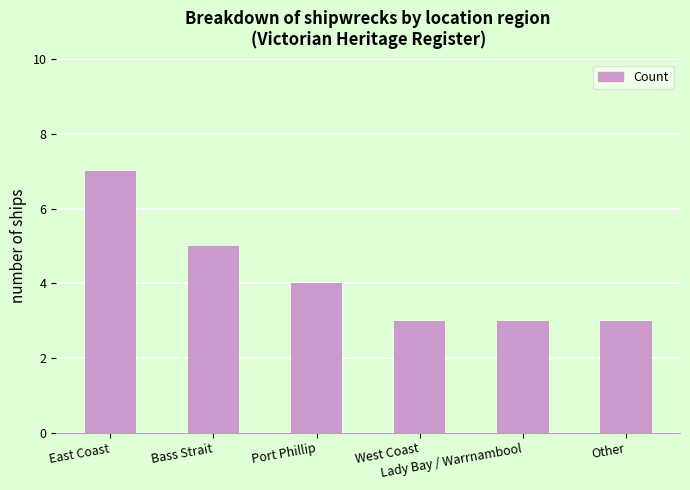

What value does the data have at Lady Bay / Warrnambool?

3